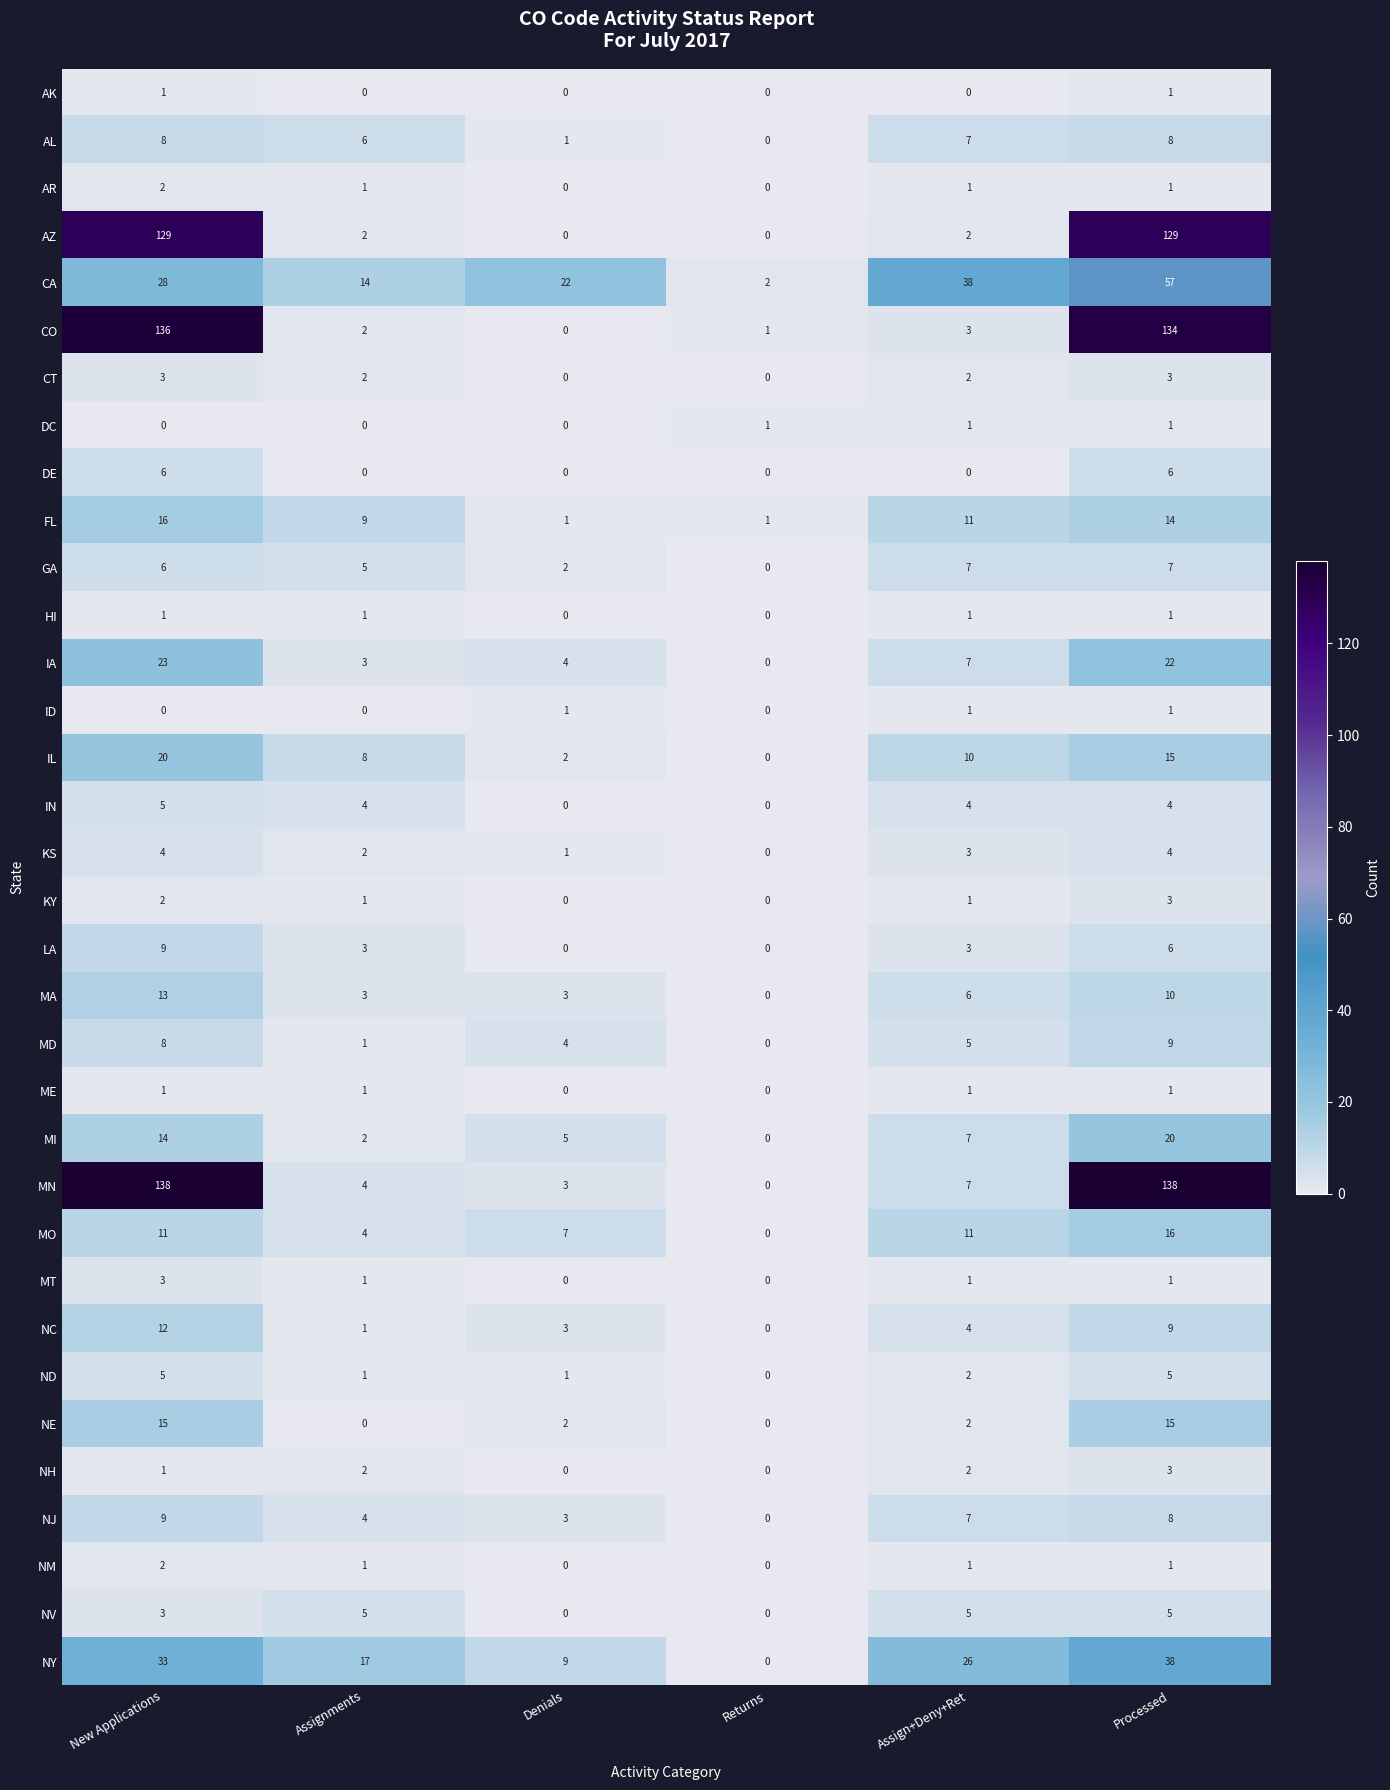

Which series has the largest total across all categories?

MN